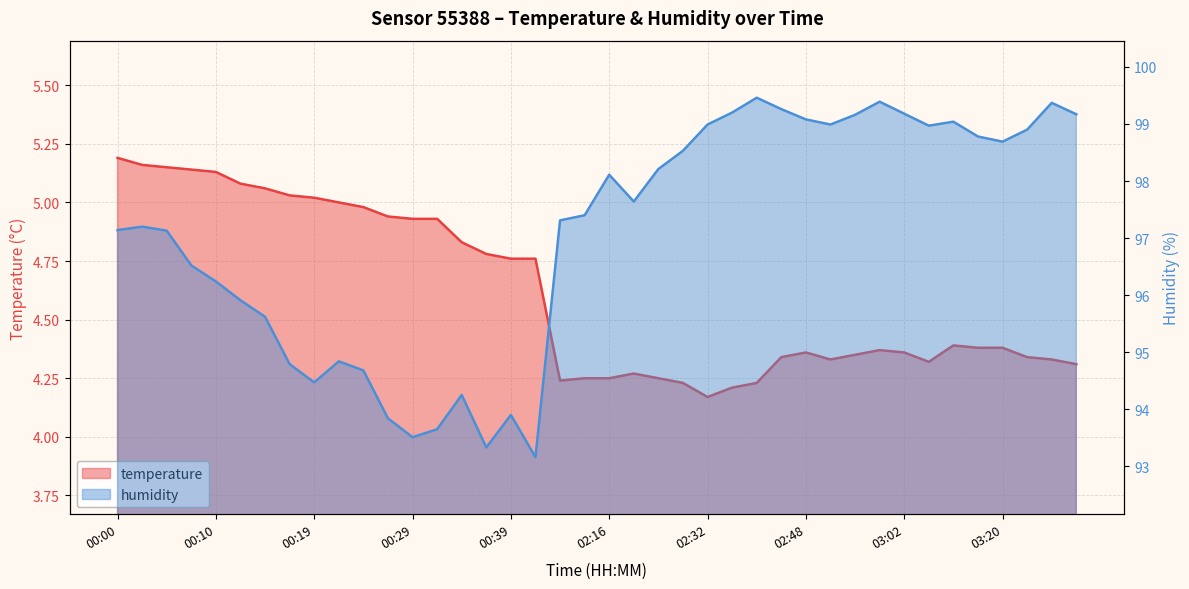

Which series has the largest total across all categories?

humidity